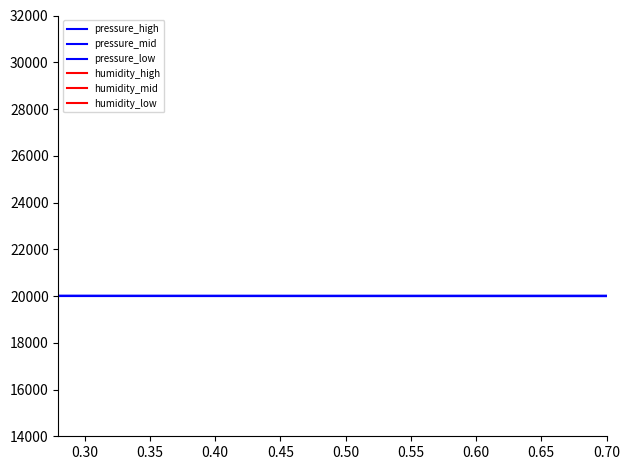

Is it true that pressure_low equals 20027.9 at 0.45?

True